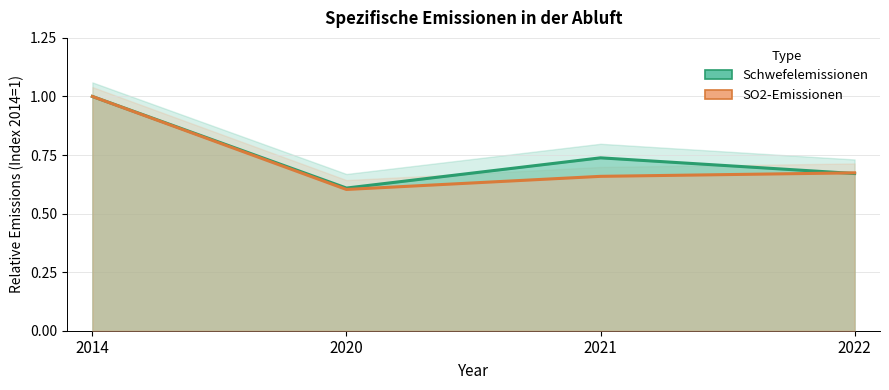

Reading left to right, extract all data points from this chart.

Schwefelemissionen: 2014=1.0	2020=0.6	2021=0.7	2022=0.7
SO2-Emissionen: 2014=1.0	2020=0.6	2021=0.7	2022=0.7